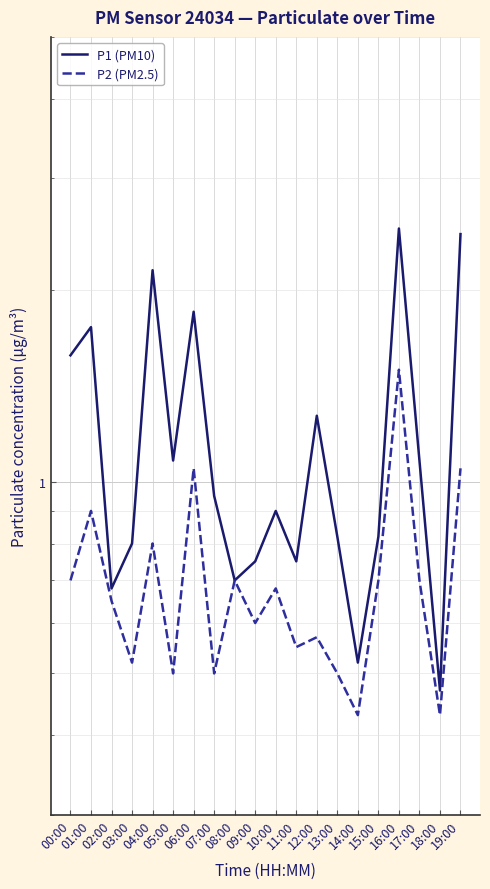

True or false: P2 (PM2.5) and P1 (PM10) cross at least once.

False